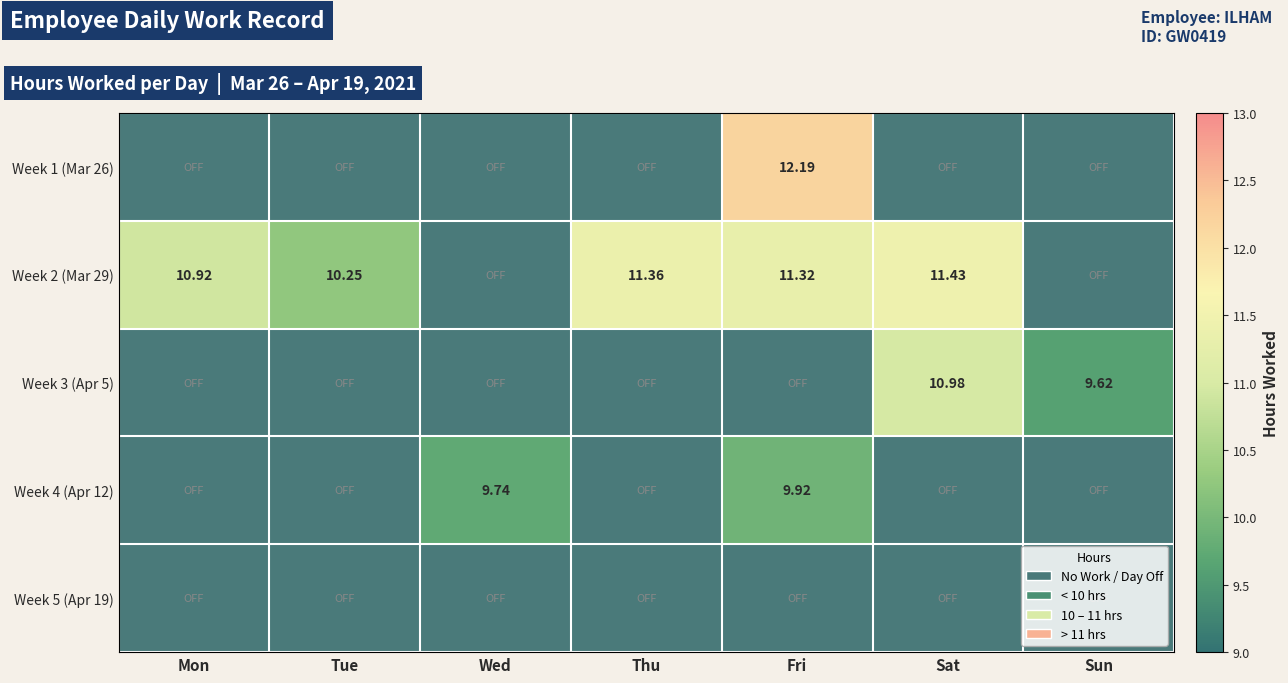

What is the highest value of the Week 1 (Mar 26) series?

12.2